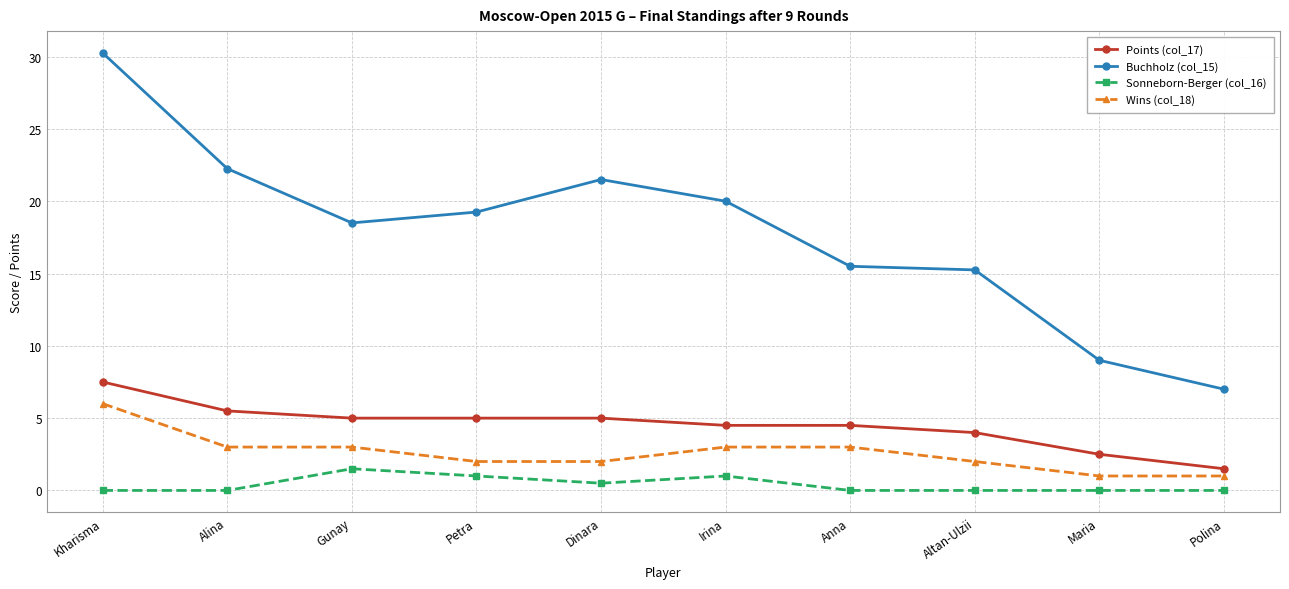

What value does the Points (col_17) series have at Dinara?

5.0